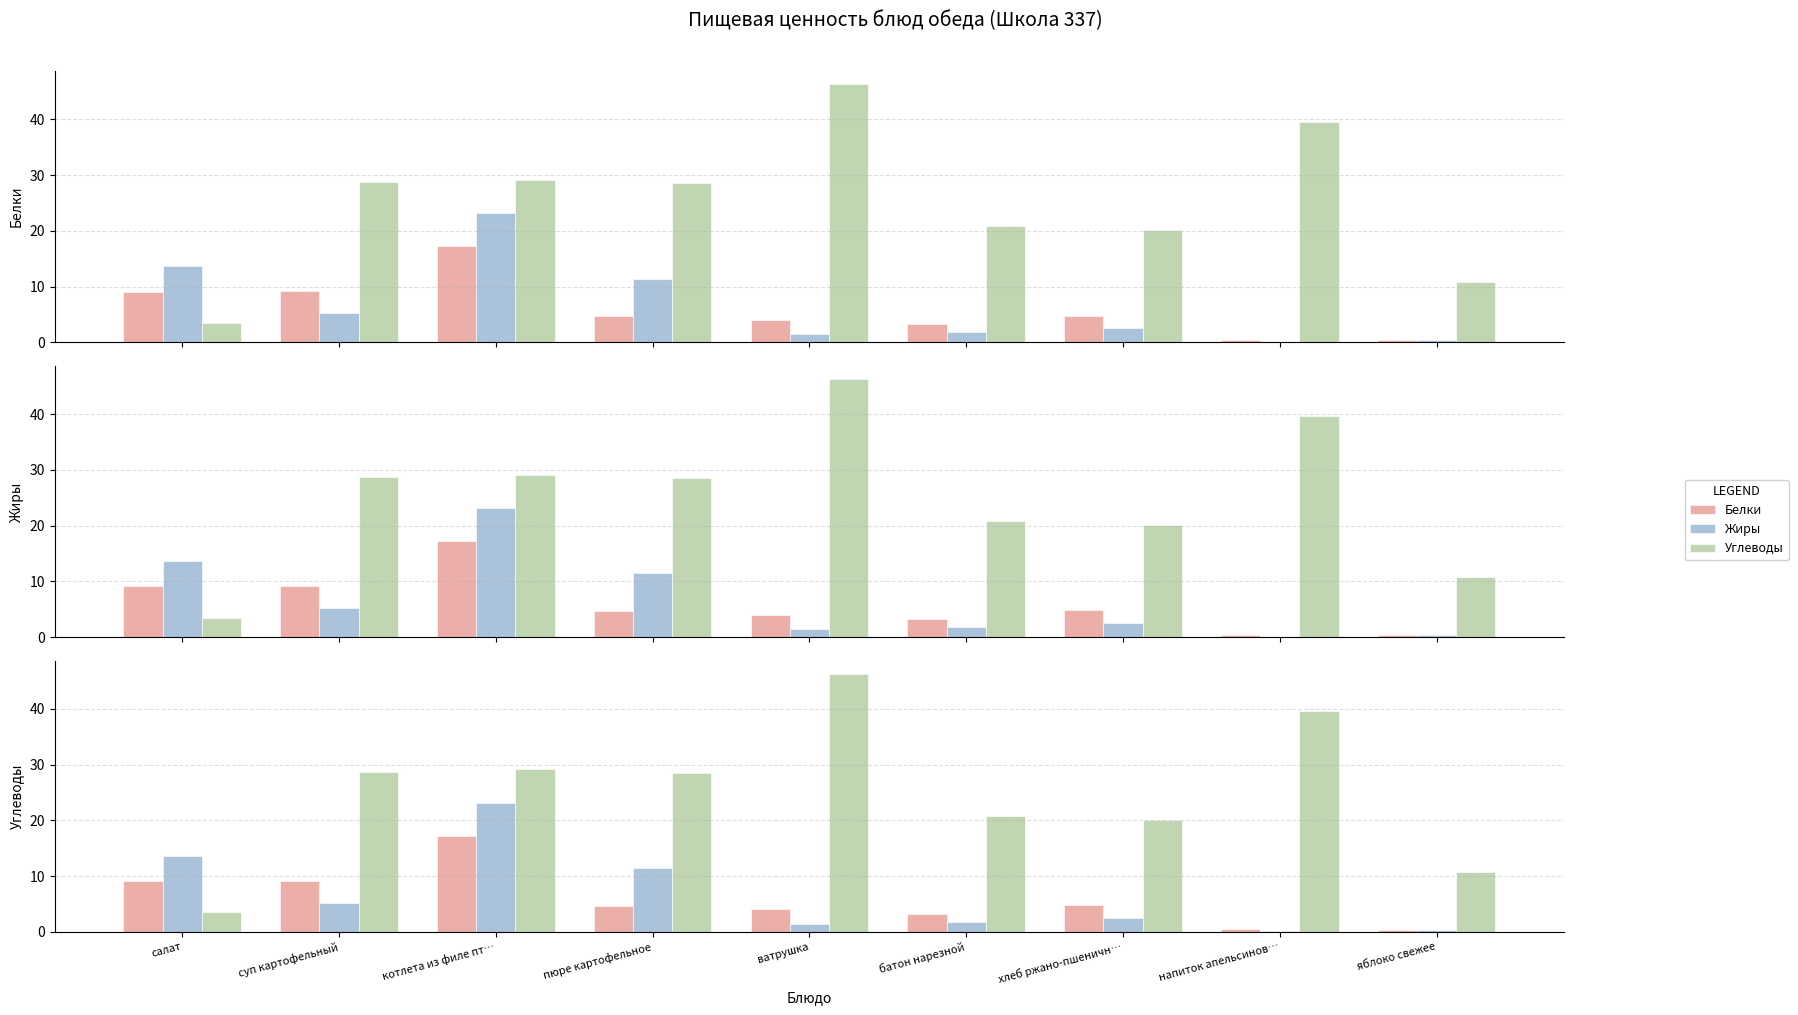

What is the label of the 2nd bar from the right?

напиток апельсинов…